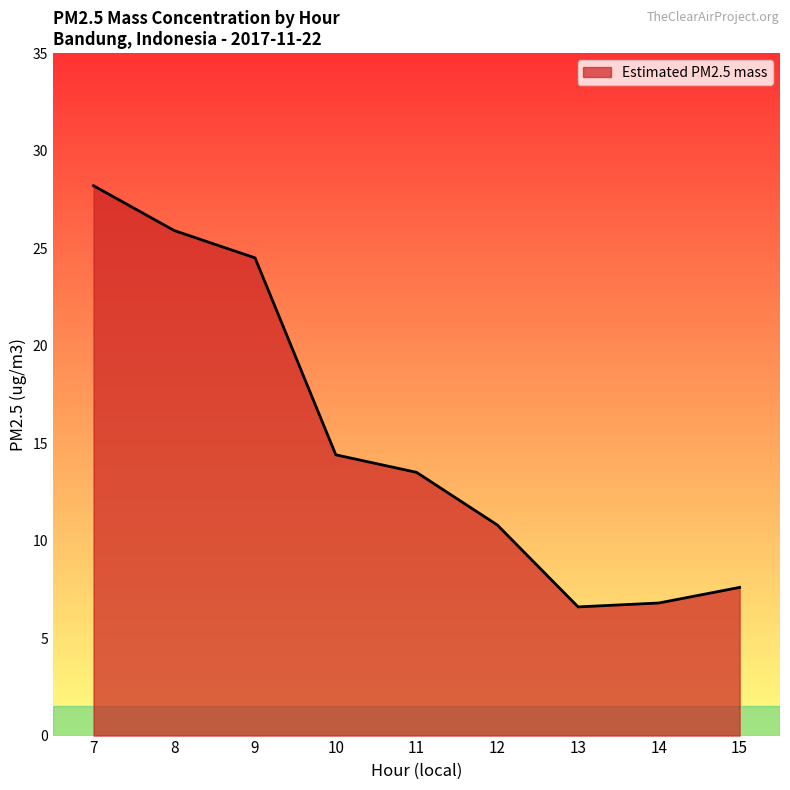

What is the maximum value shown in the chart?

28.2